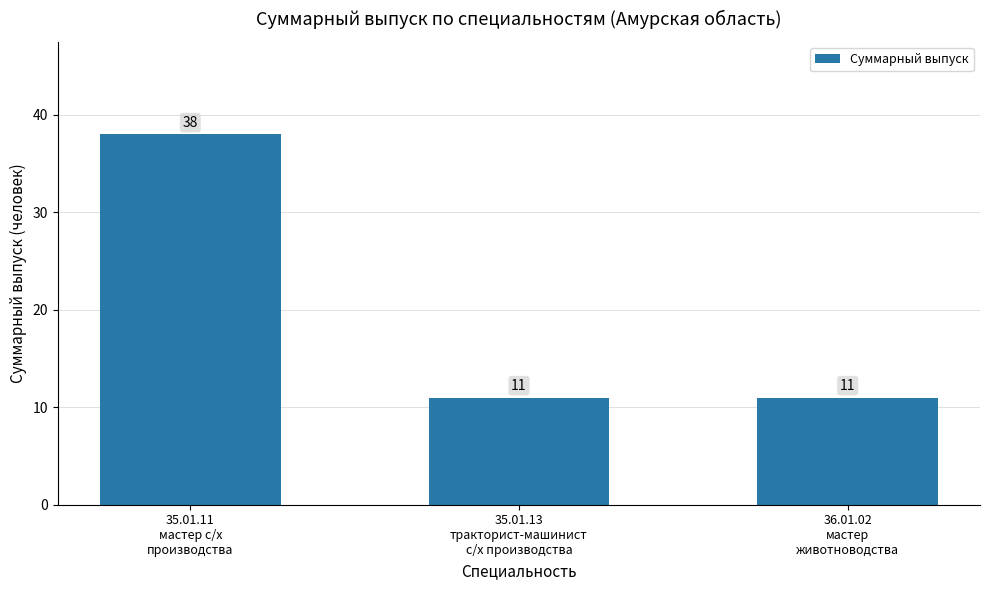

Approximately how many times larger is the value at 35.01.13
тракторист-машинист
с/х производства compared to 35.01.11
мастер с/х
производства?

0.3